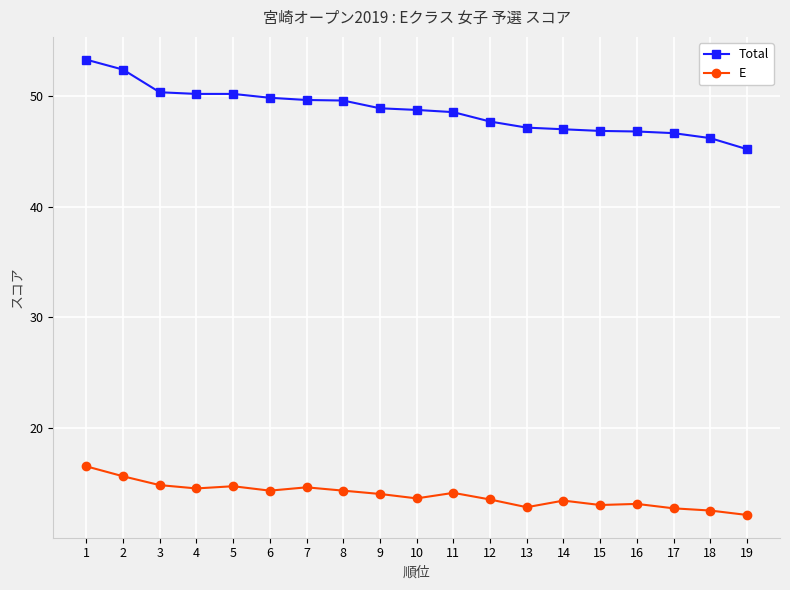

True or false: Total and E intersect in this chart.

False